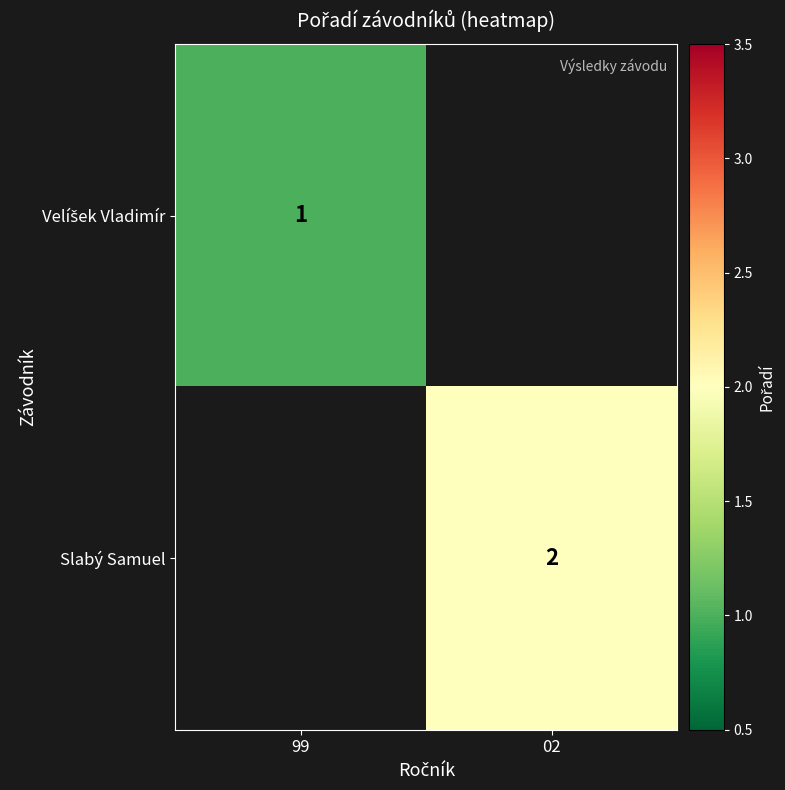

The value of Slabý Samuel at 02 is 2. True or false?

True